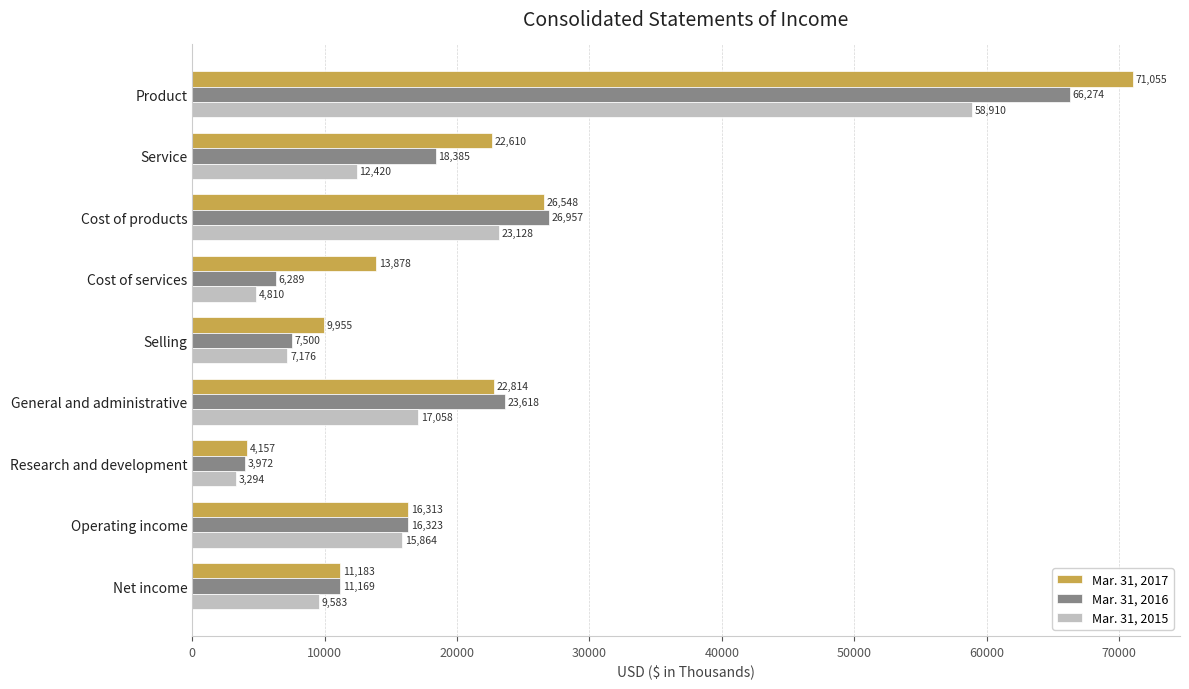

What is the difference between the maximum and minimum values in the Mar. 31, 2016 series?

62302